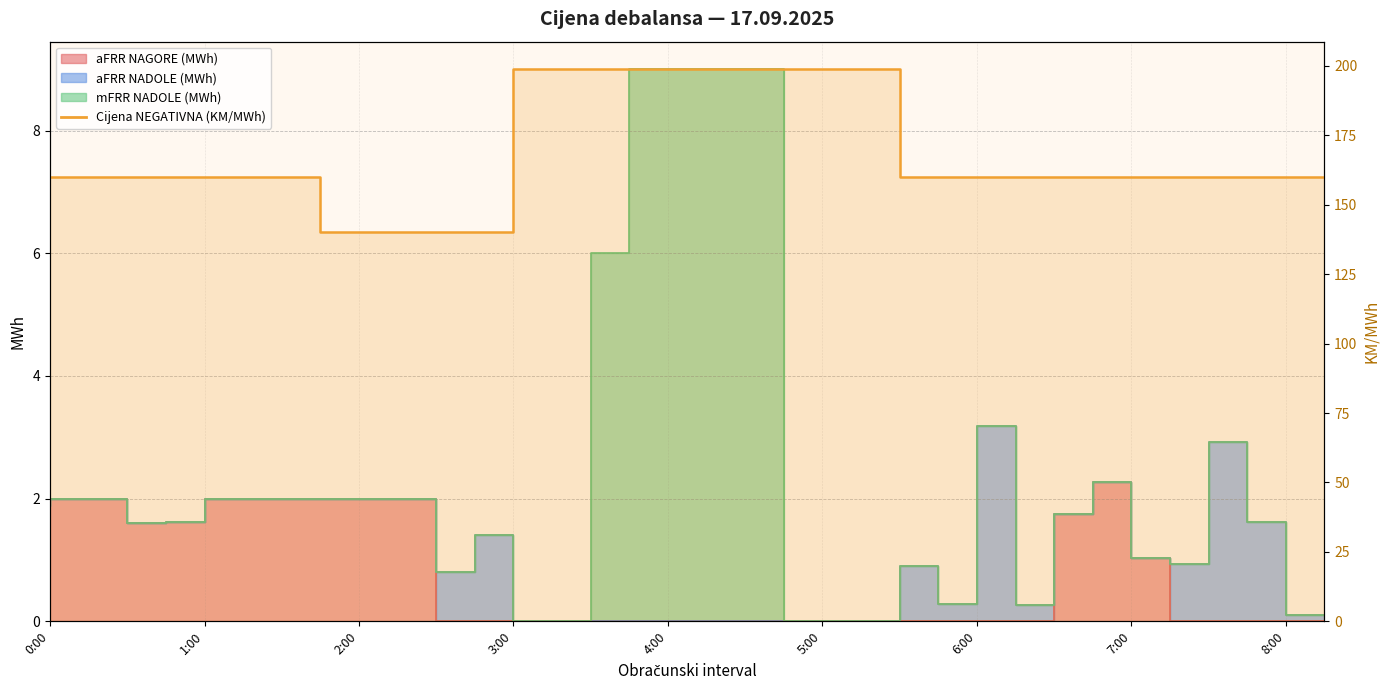

What is the maximum value shown in the chart?

198.8